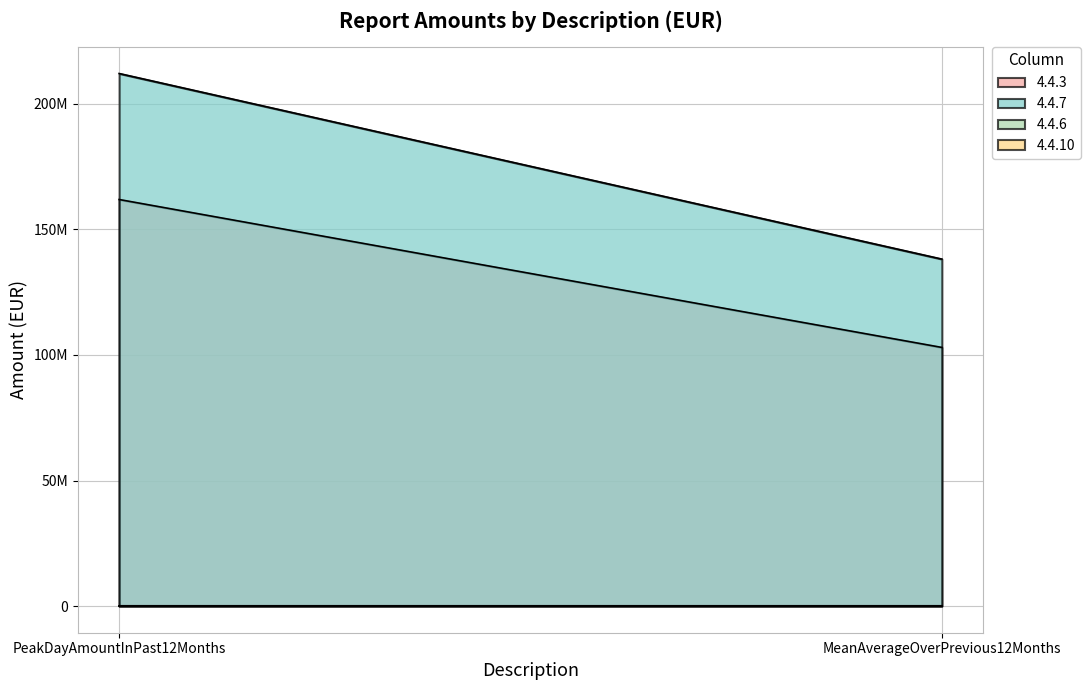

Does the chart have visible grid lines?

Yes